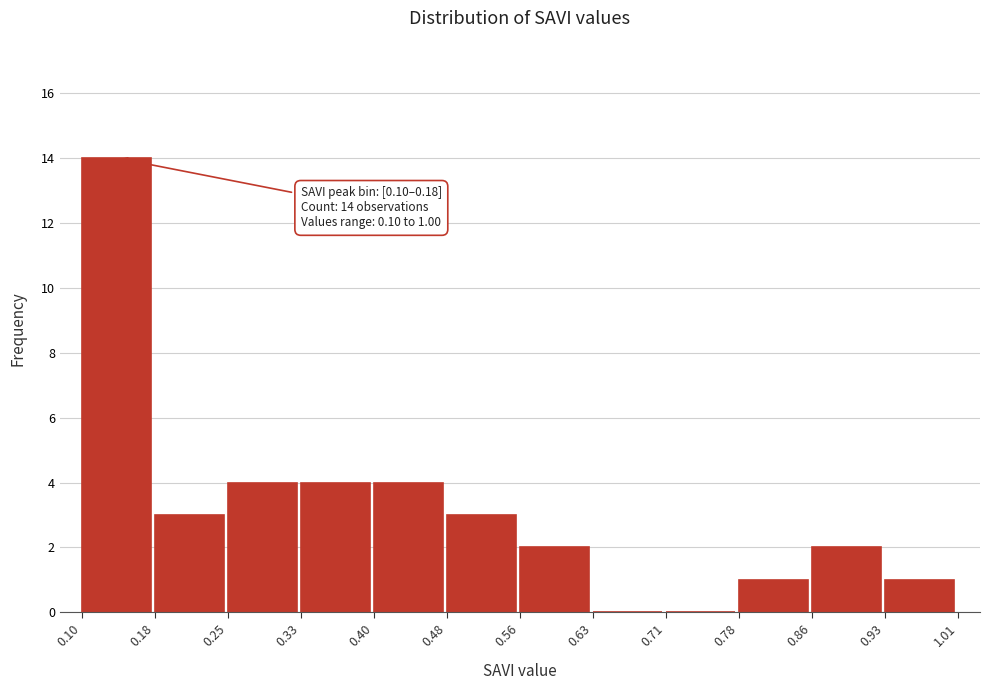

Over which range of the x-axis is the bar tallest?

0.10 to 0.18